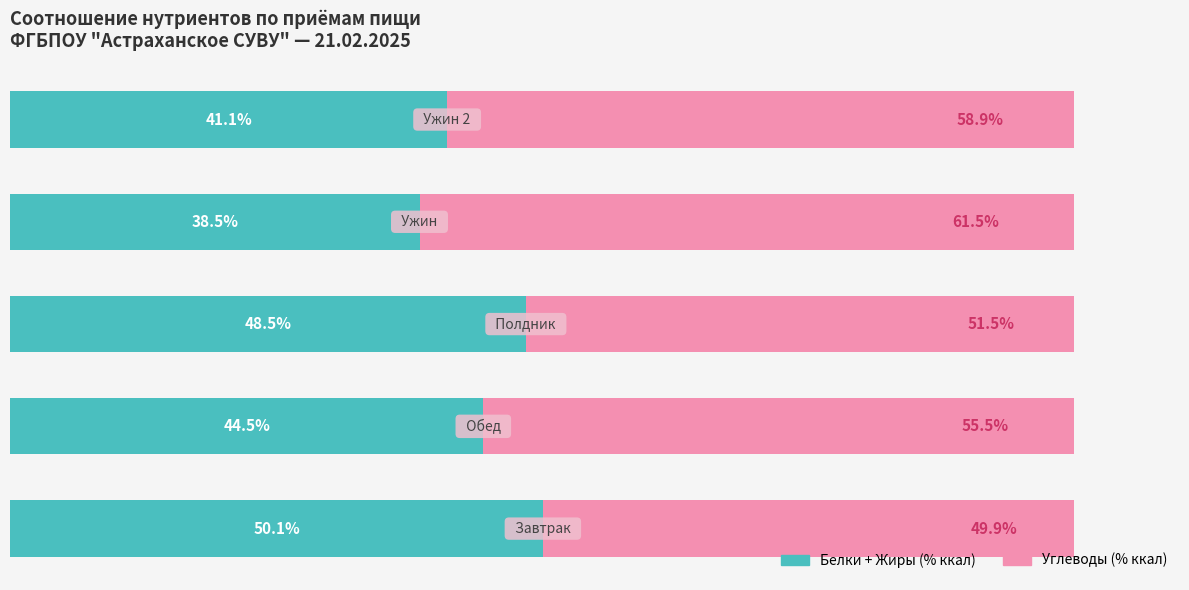

What are all the series names shown in the legend?

Белки + Жиры (% ккал), Углеводы (% ккал)